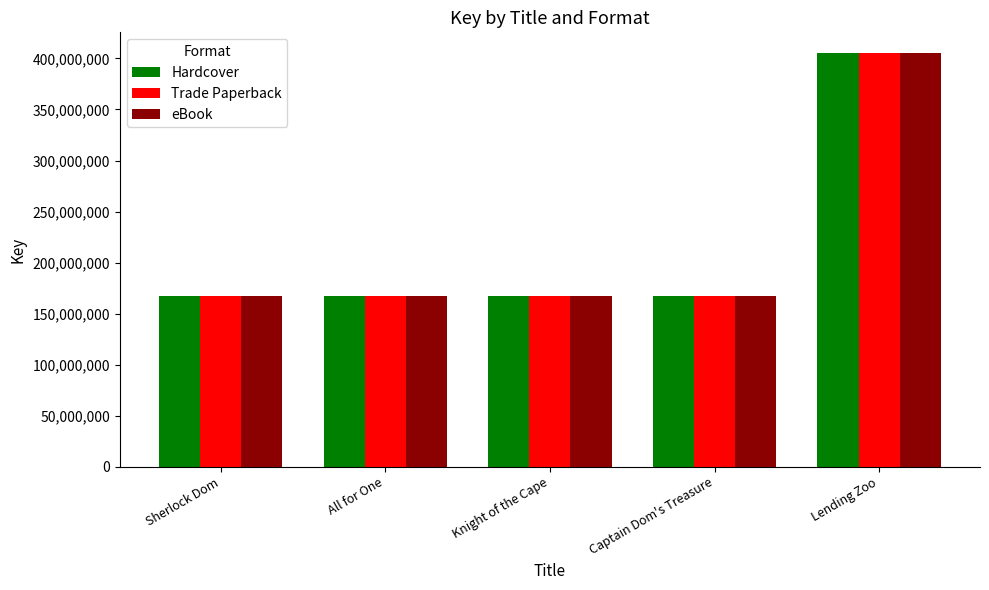

What is the average value of the Trade Paperback series?

214860067